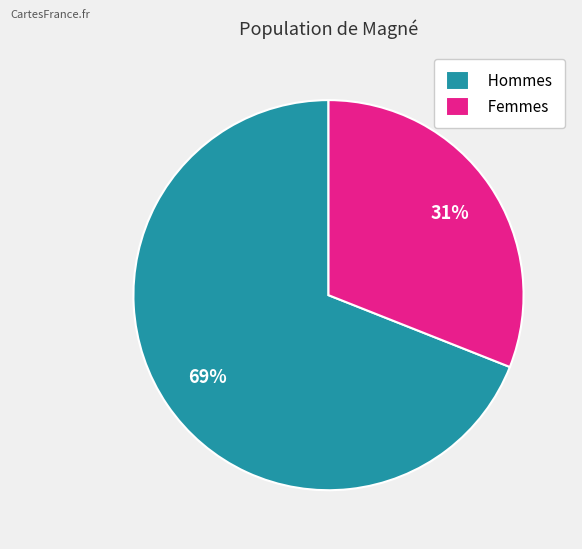

Between Hommes and Femmes, which is larger?

Hommes